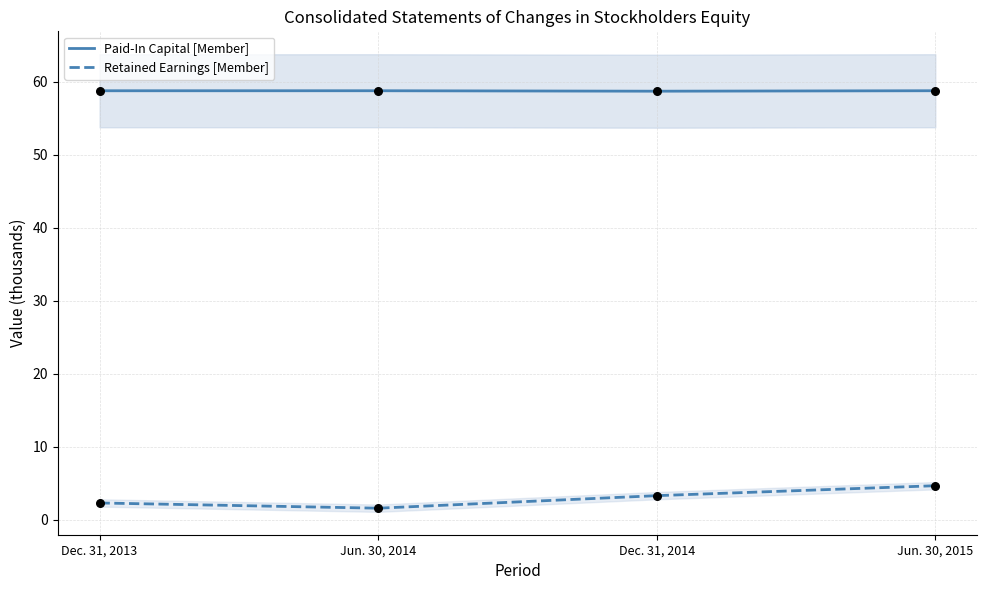

Which series has the largest Y range (max minus min)?

Retained Earnings [Member]